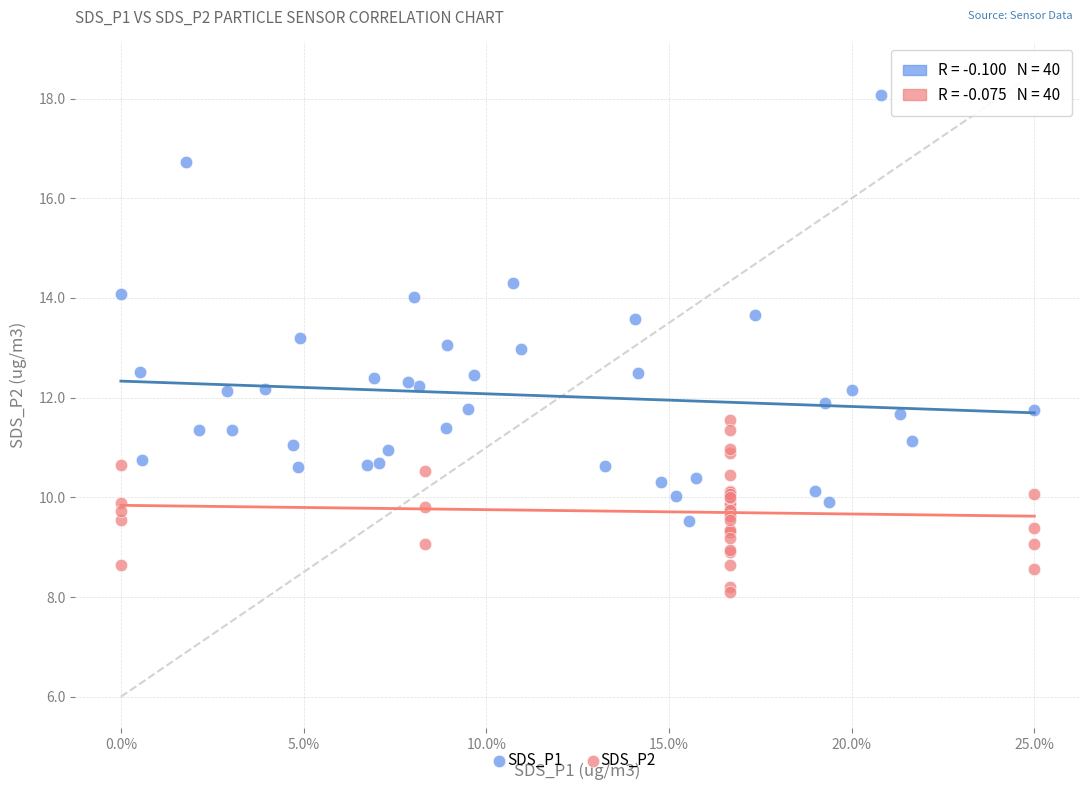

Which series contains the highest Y value?

SDS_P1